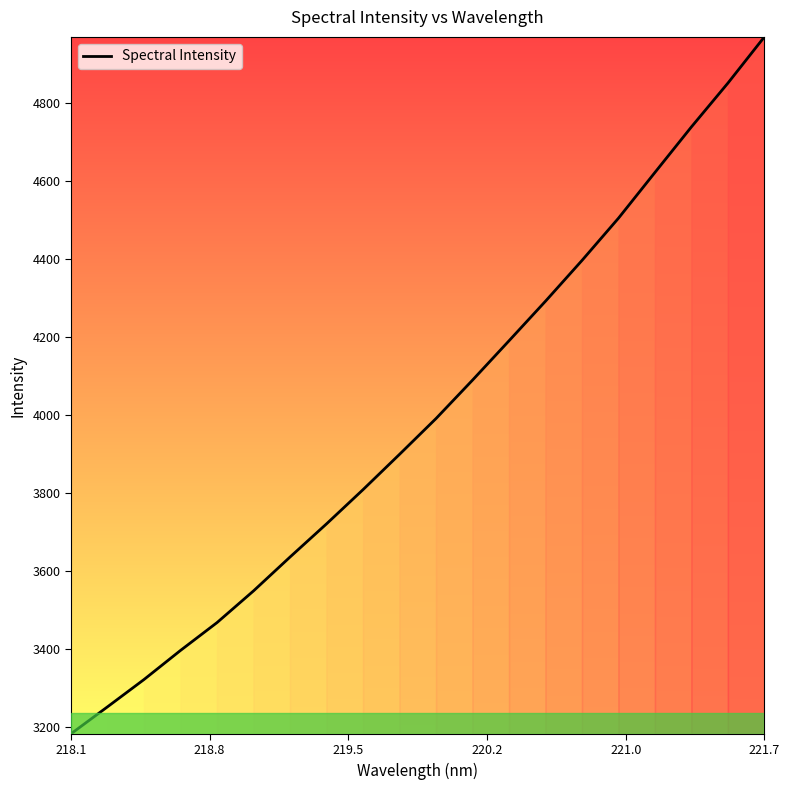

What is the smallest value displayed?

3183.0